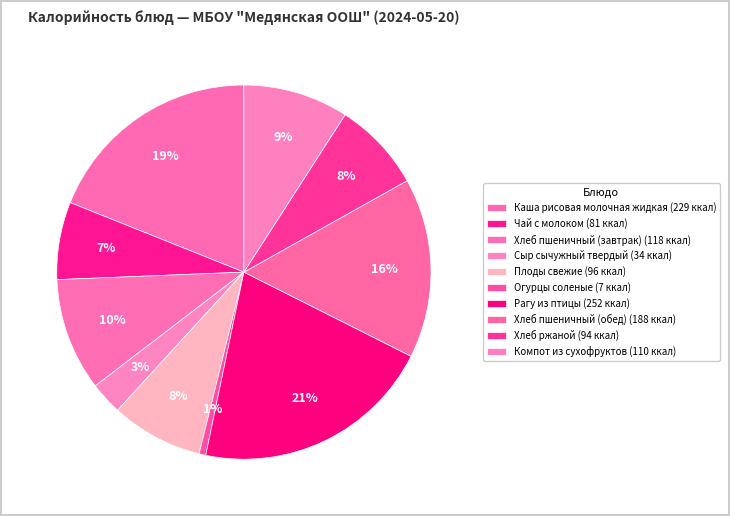

How many slices are in this pie chart?

10